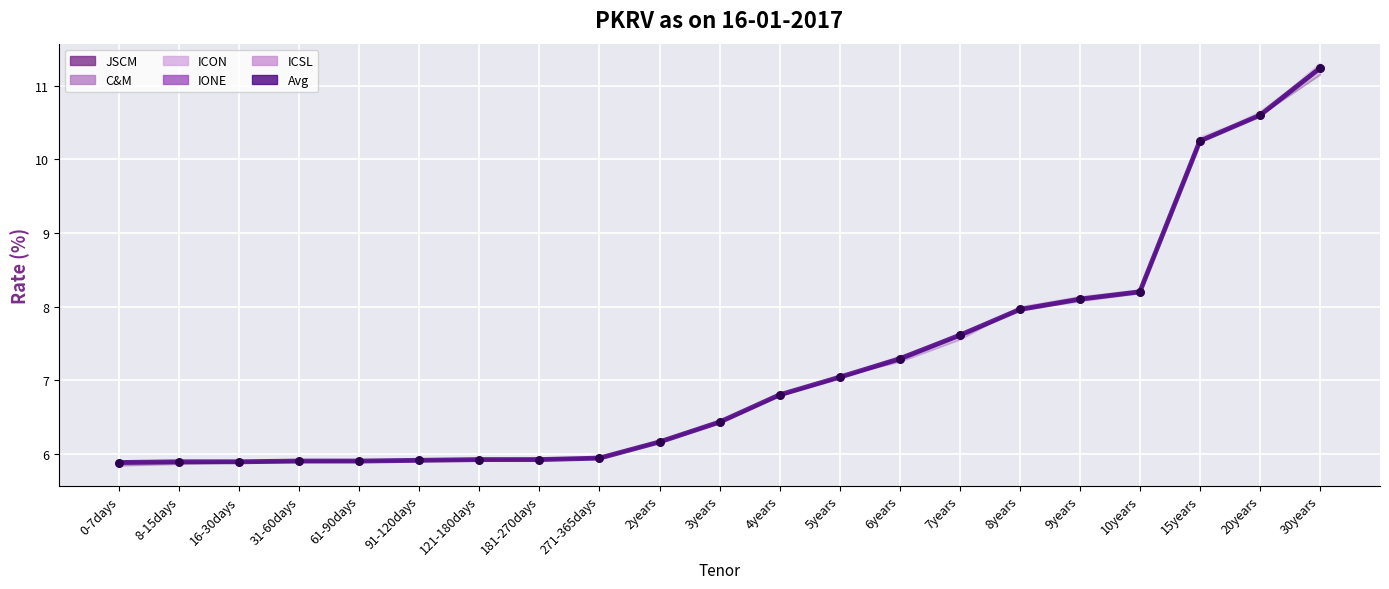

Which series contains the highest Y value?

C&M